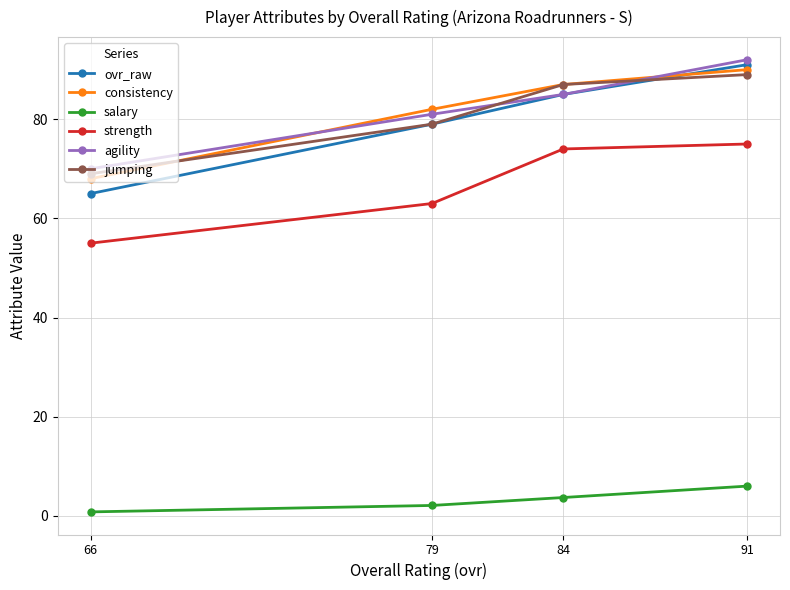

Which series has the widest spread of values?

ovr_raw